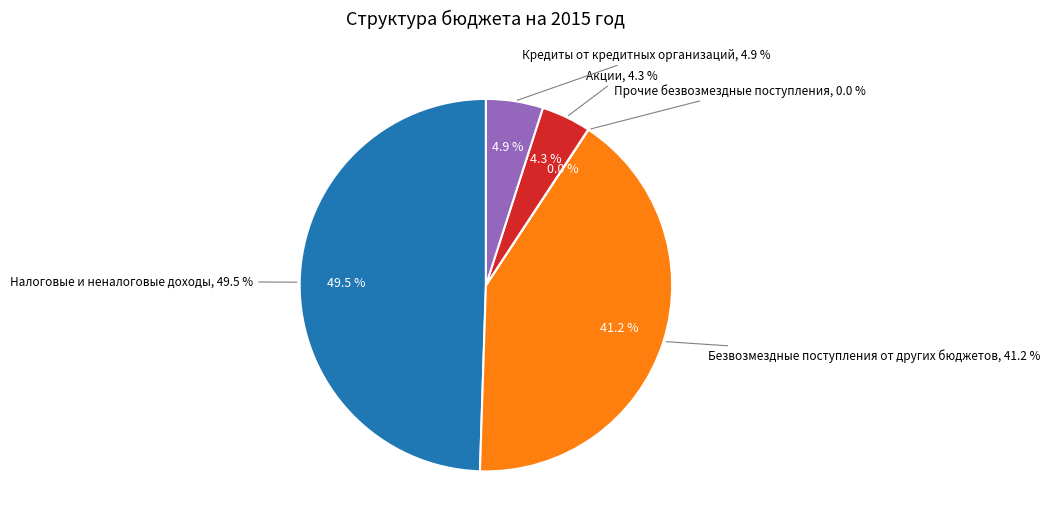

Do Налоговые и неналоговые доходы and Кредиты от кредитных организаций together represent more than half of the pie?

Yes